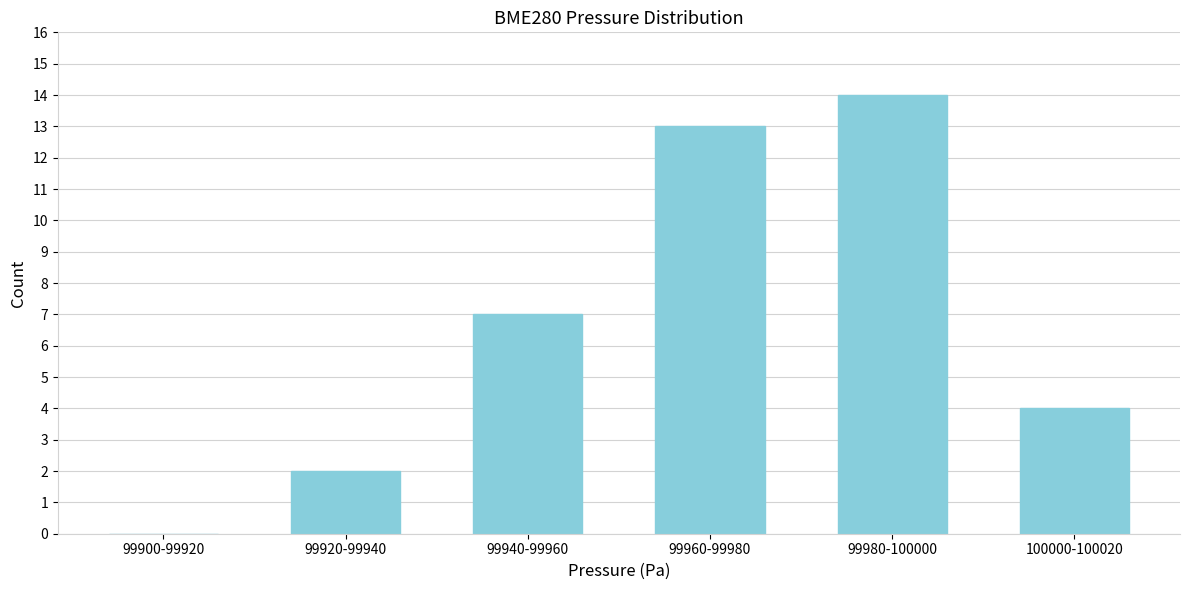

Reading left to right, transcribe all the data shown in this chart.

99900-99920=0	99920-99940=2	99940-99960=7	99960-99980=13	99980-100000=14	100000-100020=4